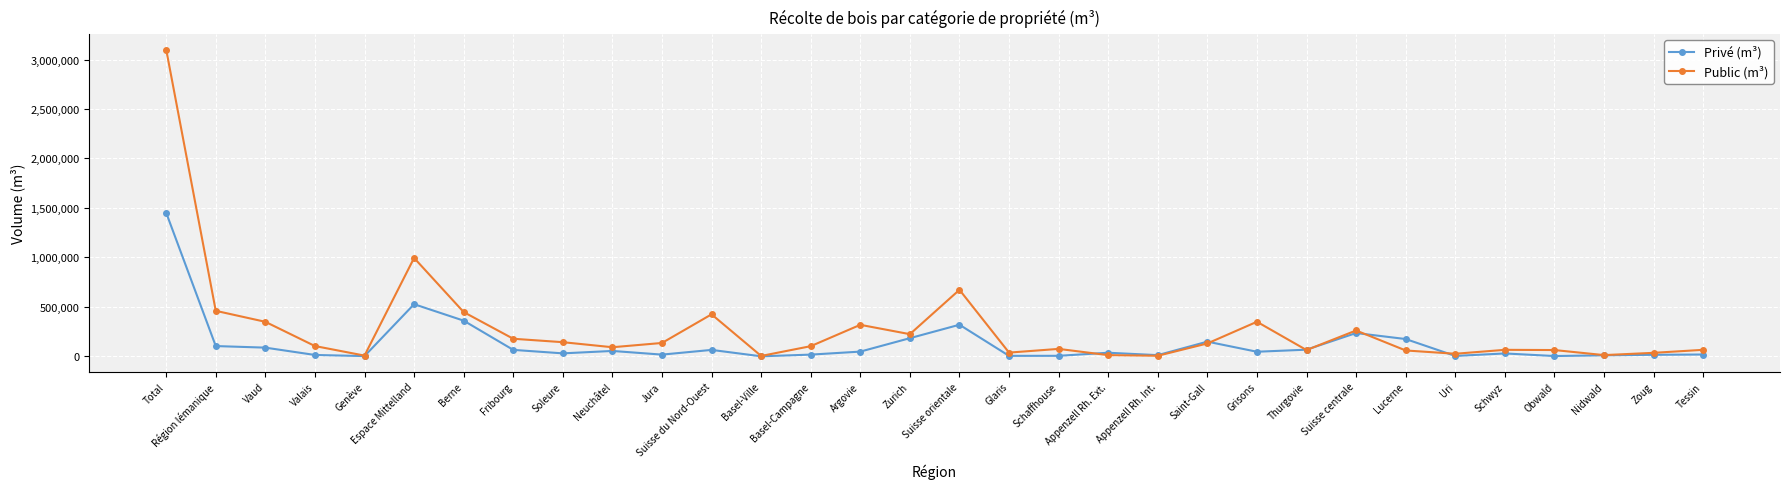

Count the number of categories in the chart.

32